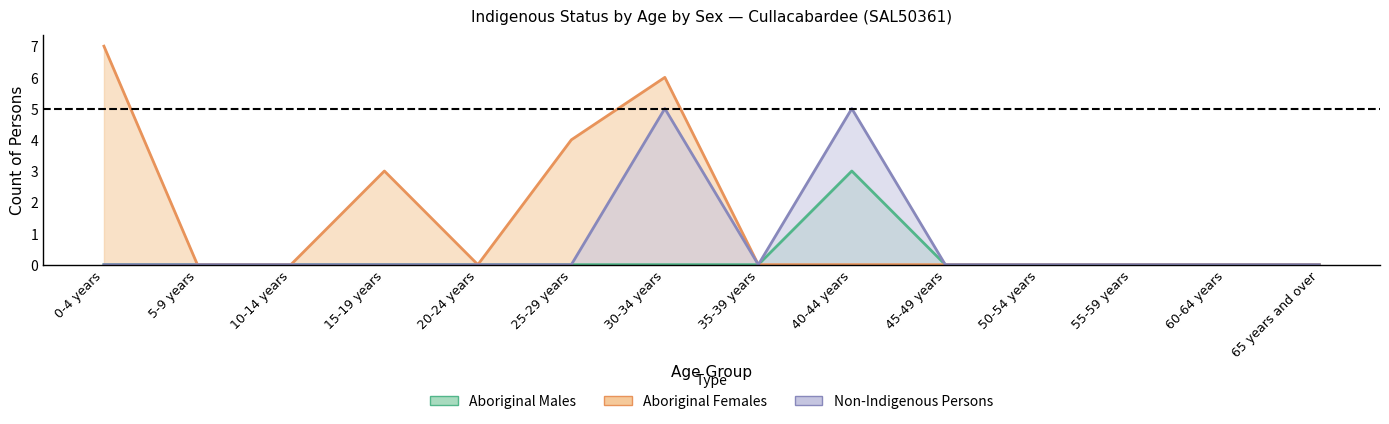

True or false: Aboriginal Females and Aboriginal Males cross at least once.

False